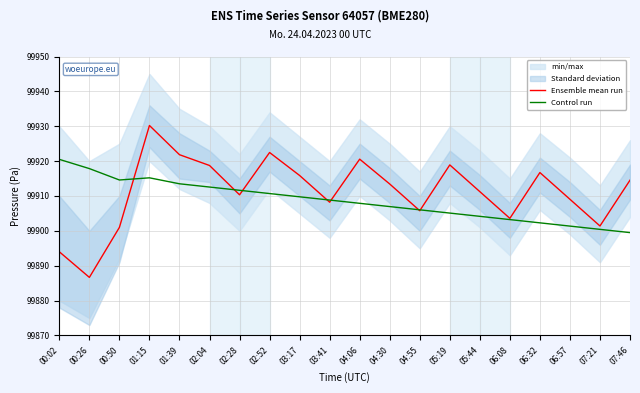

How many intersections are there between Ensemble mean run and Control run?

7